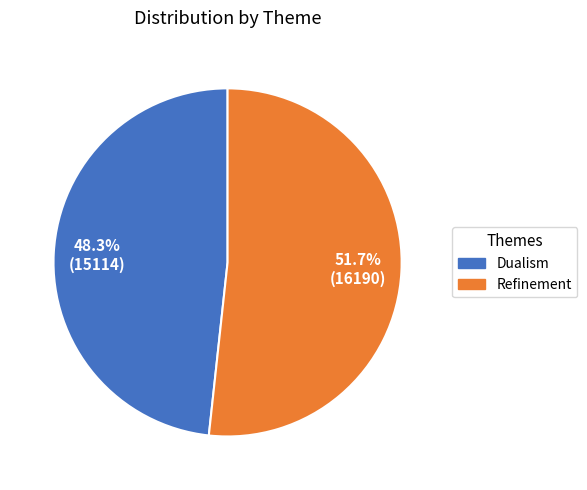

To the nearest percent, what is the difference between the Dualism and Refinement slice percentages?

3%